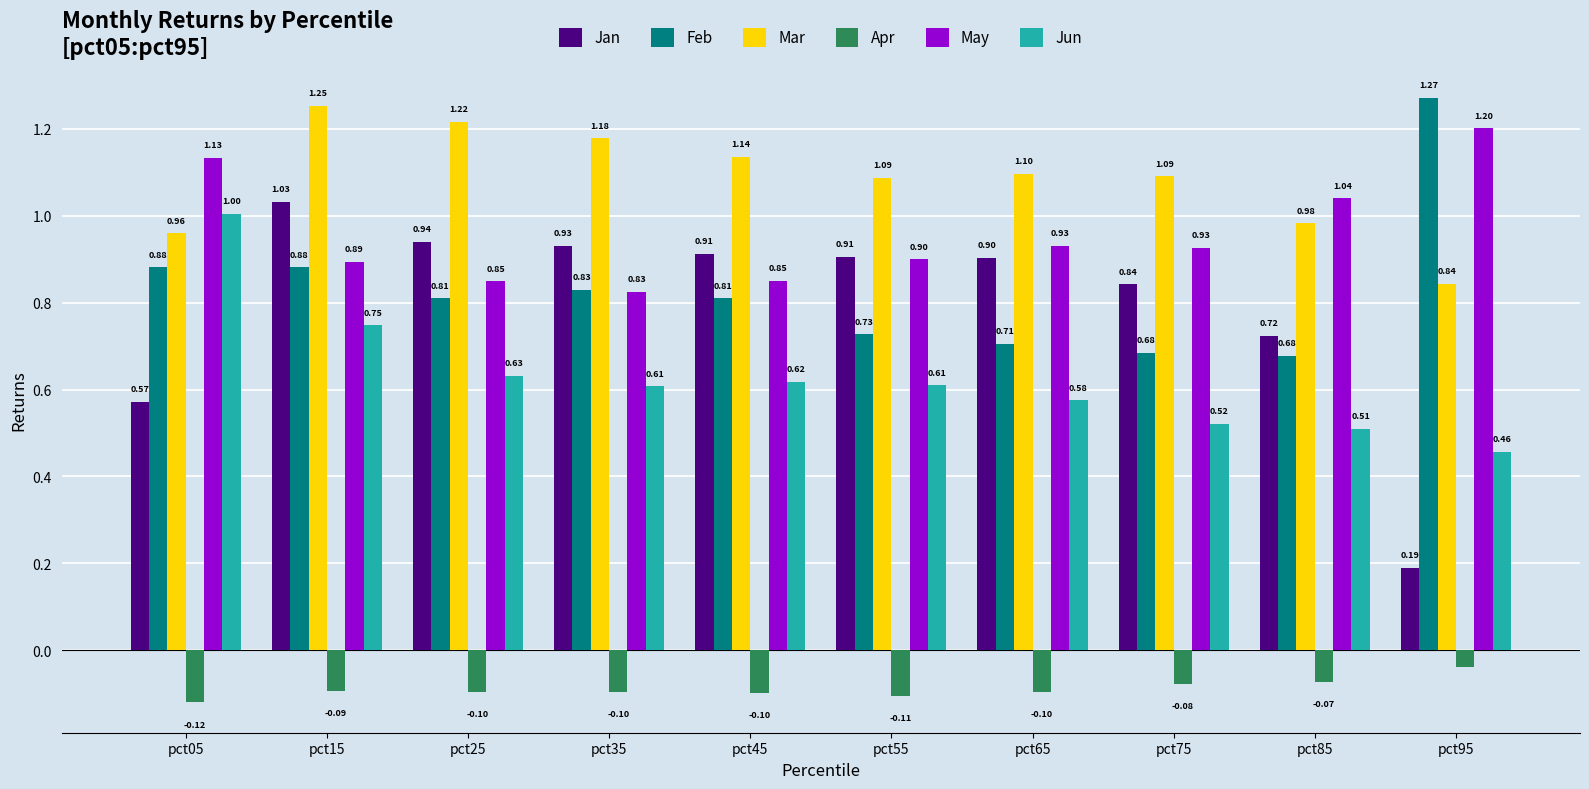

Which series has the largest range (max minus min)?

Jan